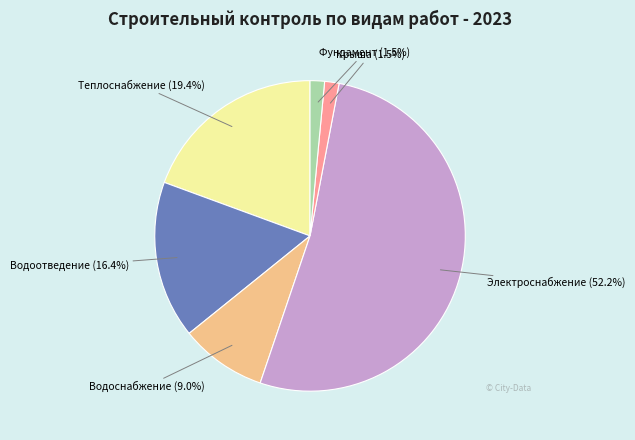

What is the ratio of the value at Электроснабжение to the value at Фундамент?

34.8